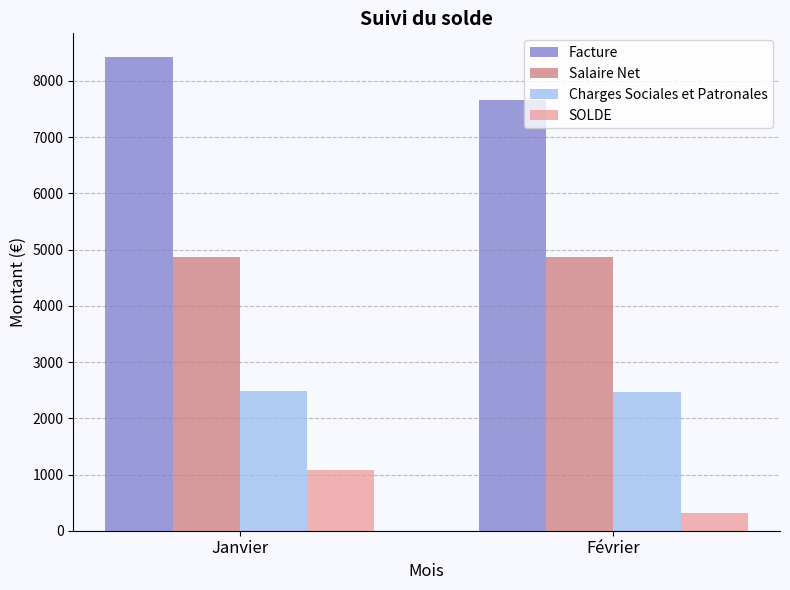

The value of Salaire Net at Février is 2169.6. True or false?

False